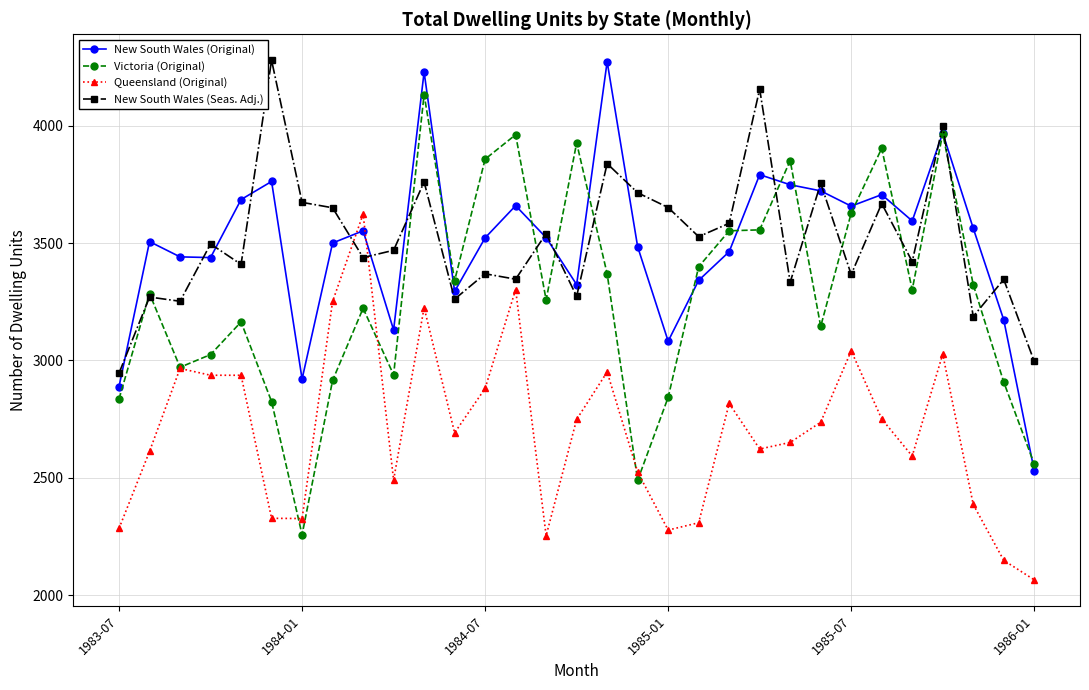

Count the number of categories in the chart.

31